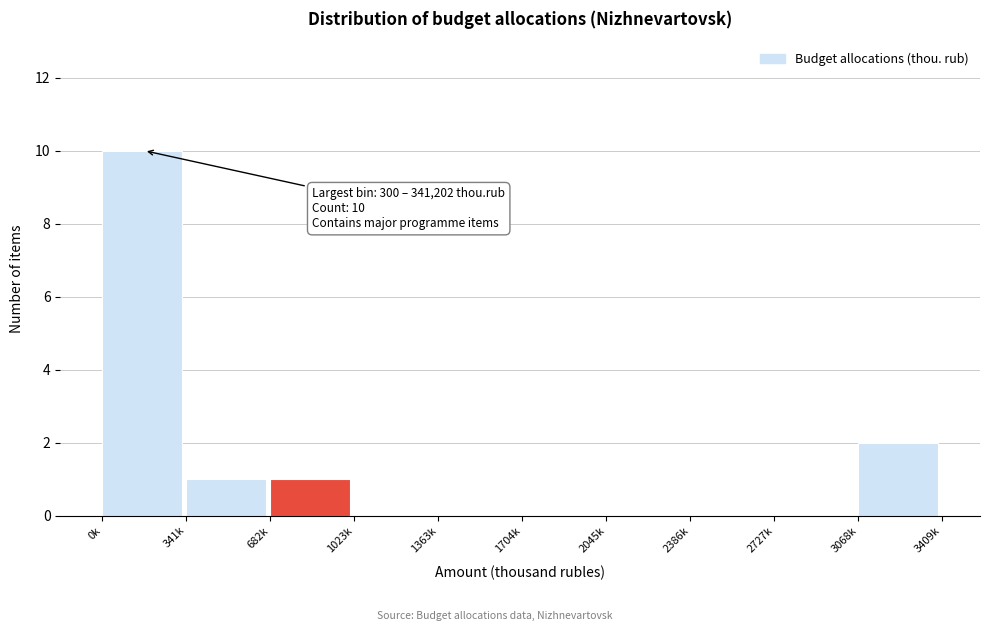

Reading left to right, what are all the values shown in this chart?

0k=10	341k=1	682k=1	1023k=0	1363k=0	1704k=0	2045k=0	2386k=0	2727k=0	3068k=2